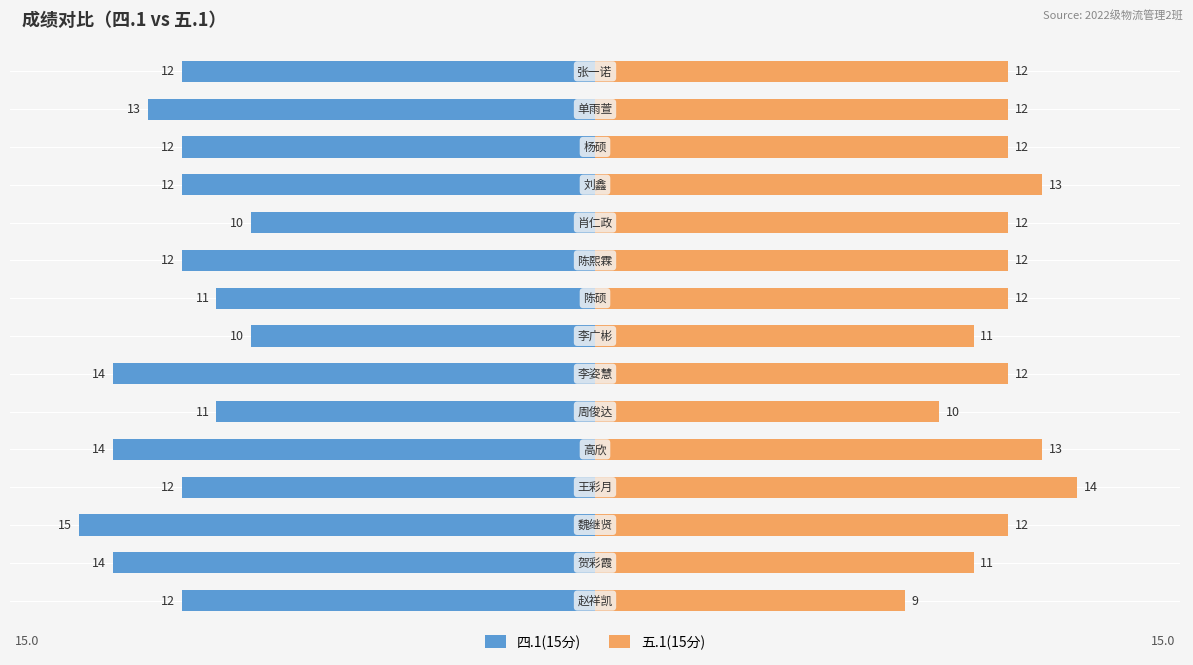

What is the label of the 6th bar from the right?

9